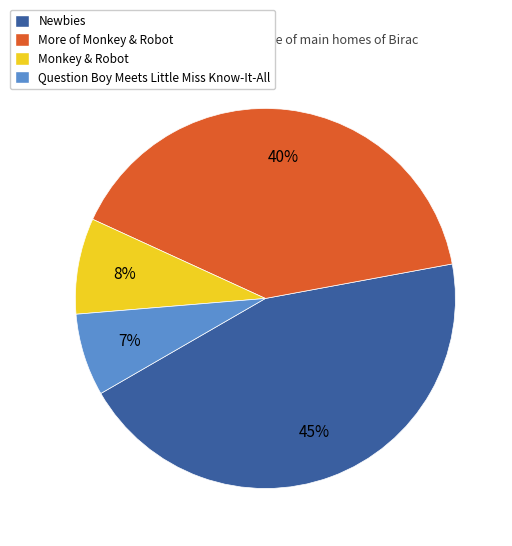

Which has a higher value, Question Boy Meets Little Miss Know-It-All or More of Monkey & Robot?

More of Monkey & Robot